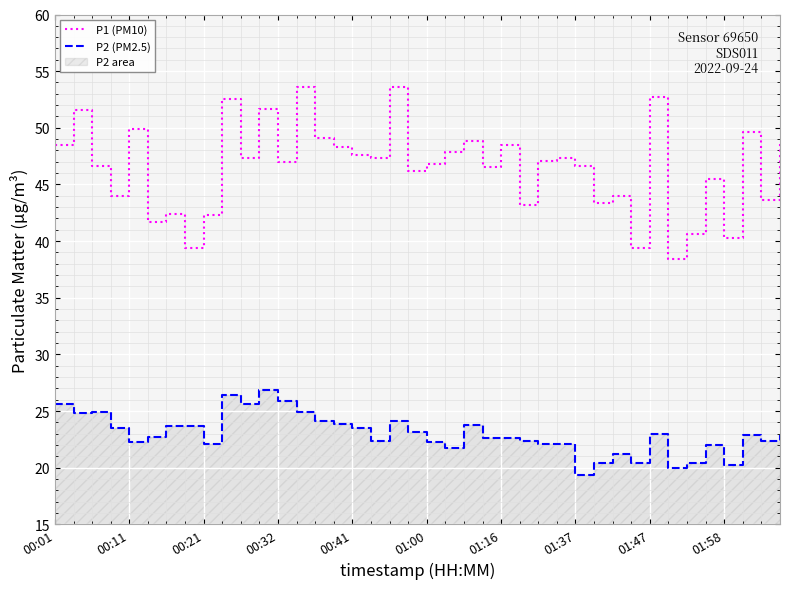

What are all the series names shown in the legend?

P1 (PM10), P2 (PM2.5)